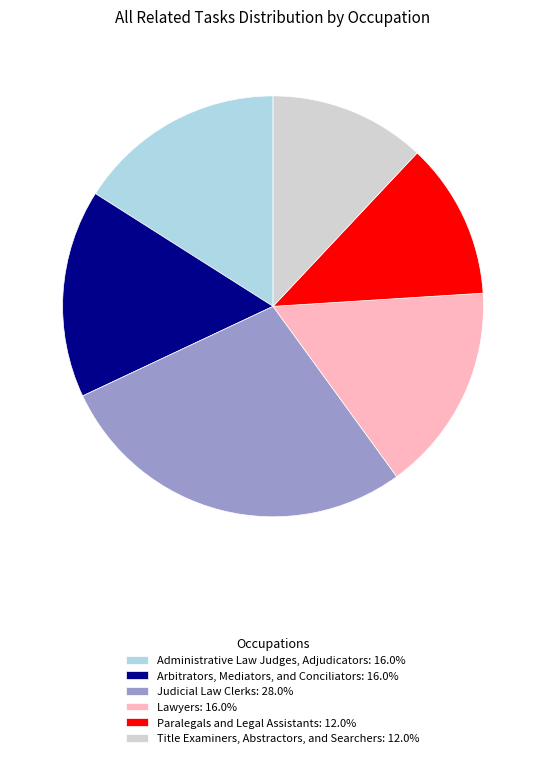

Count the number of slices in the pie.

6